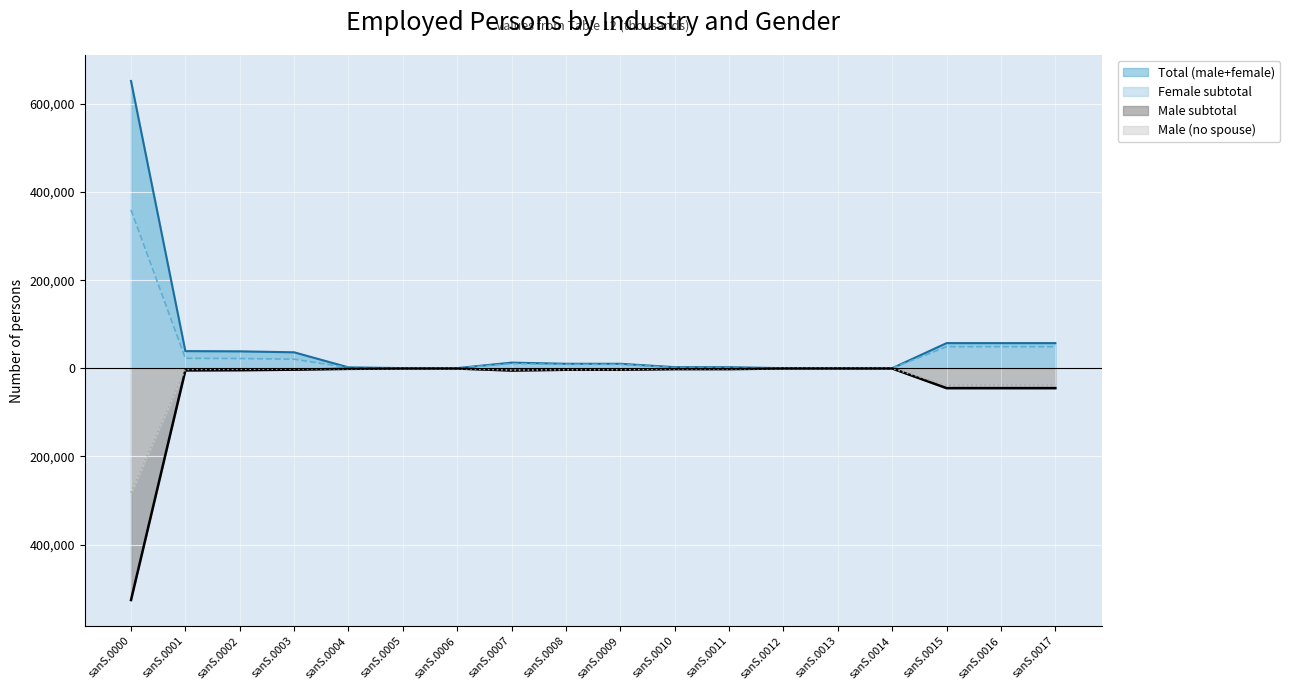

True or false: Male subtotal and Male (no spouse) cross at least once.

False